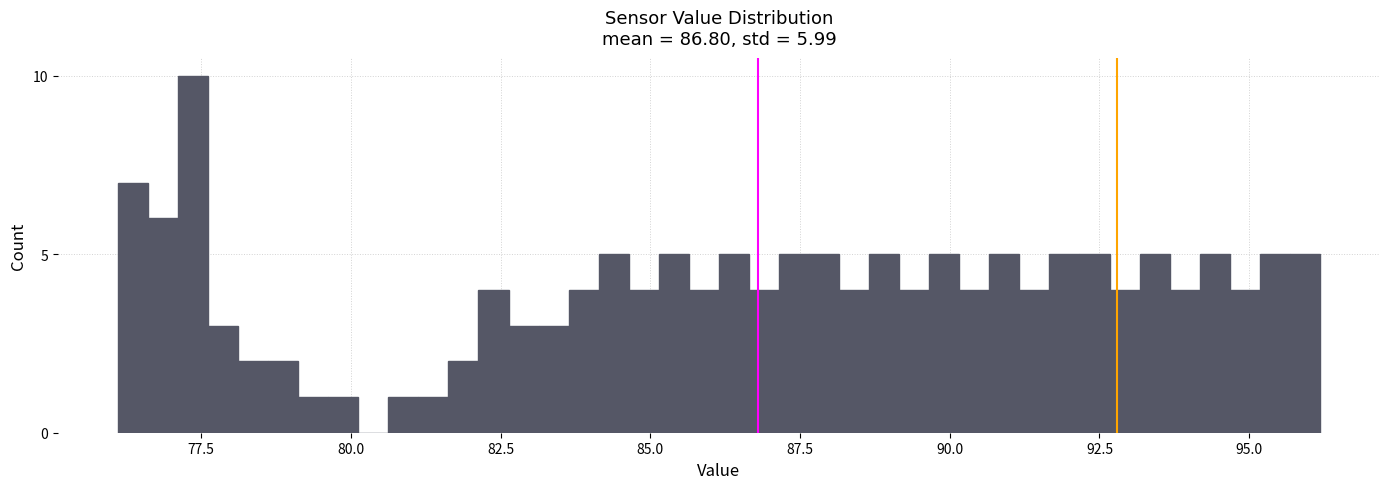

Read against the x-axis, roughly where is the centre of the tallest bar?

77.5